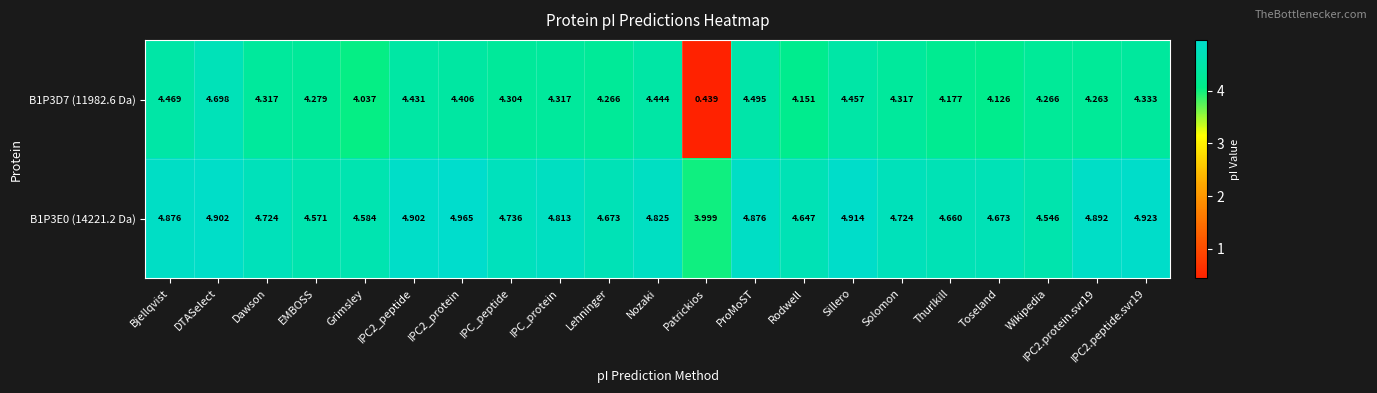

Where does the B1P3D7 (11982.6 Da) series first go above 4?

Bjellqvist